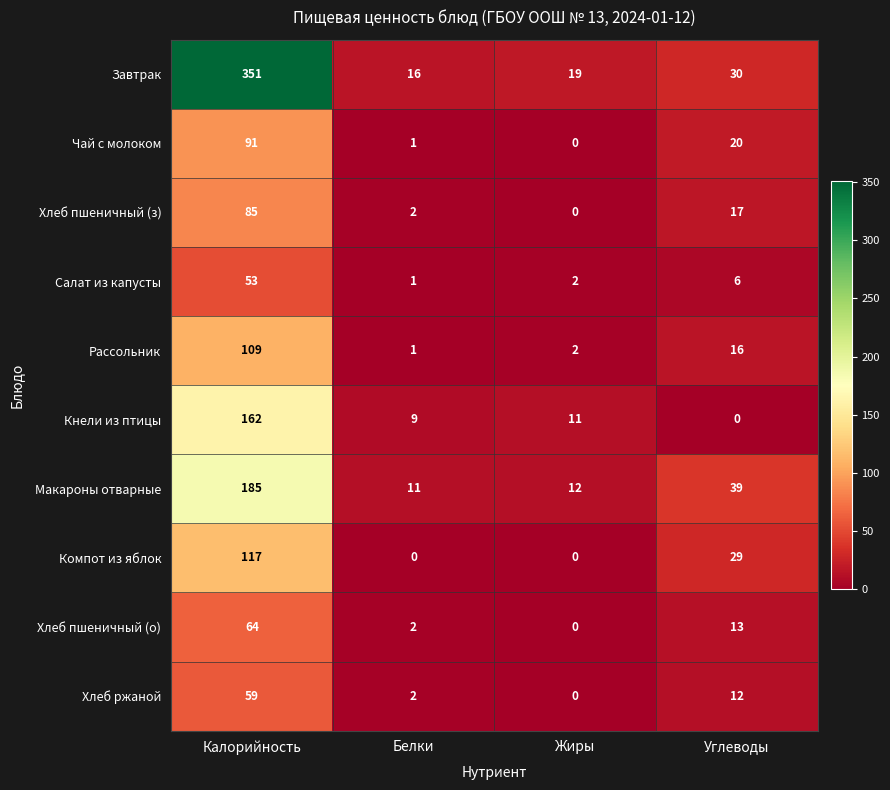

At which label does Кнели из птицы reach its minimum?

Углеводы